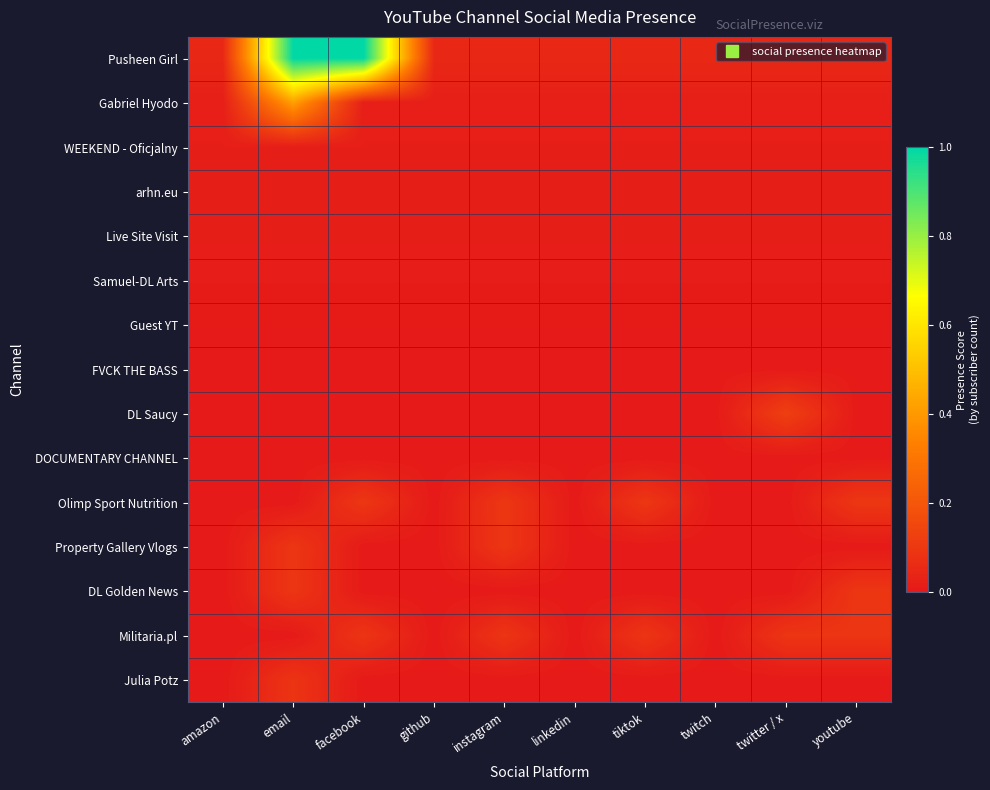

What is the maximum value shown in the chart?

1.0